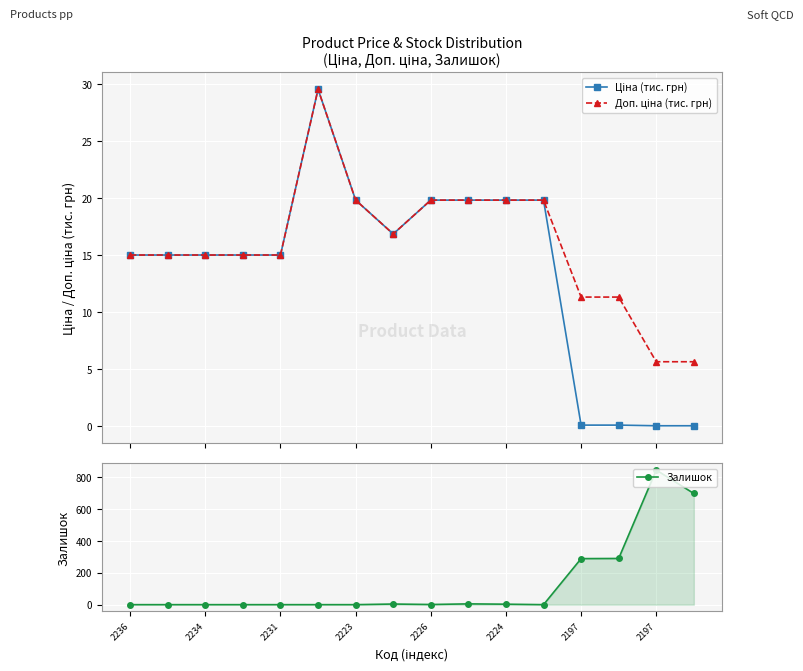

Rank the series at 2236 from highest to lowest value.

Ціна (тис. грн), Доп. ціна (тис. грн), Залишок